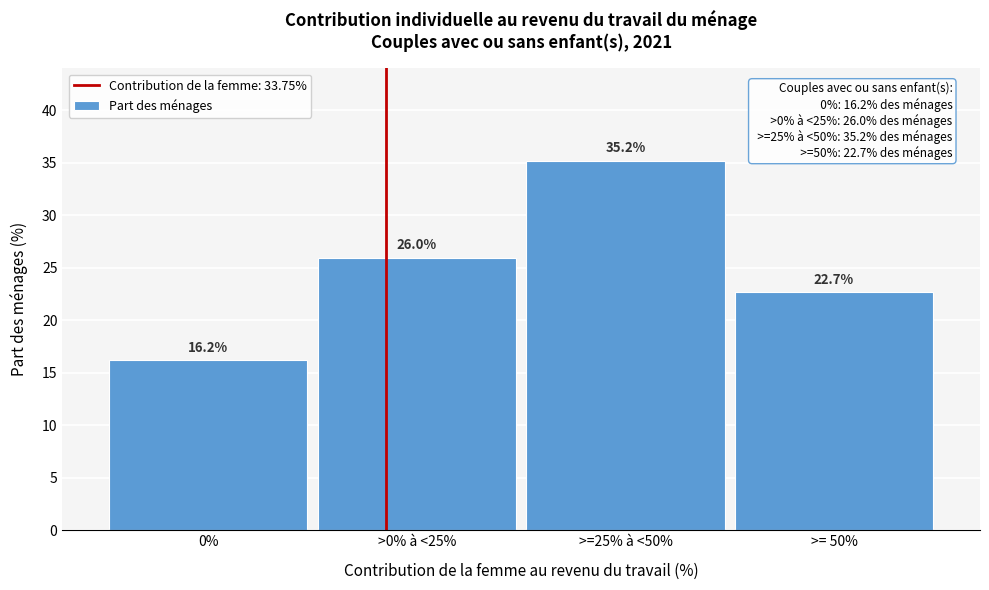

Reading left to right, what are all the values shown in this chart?

0%=16.2	>0% à <25%=26.0	>=25% à <50%=35.2	>= 50%=22.7